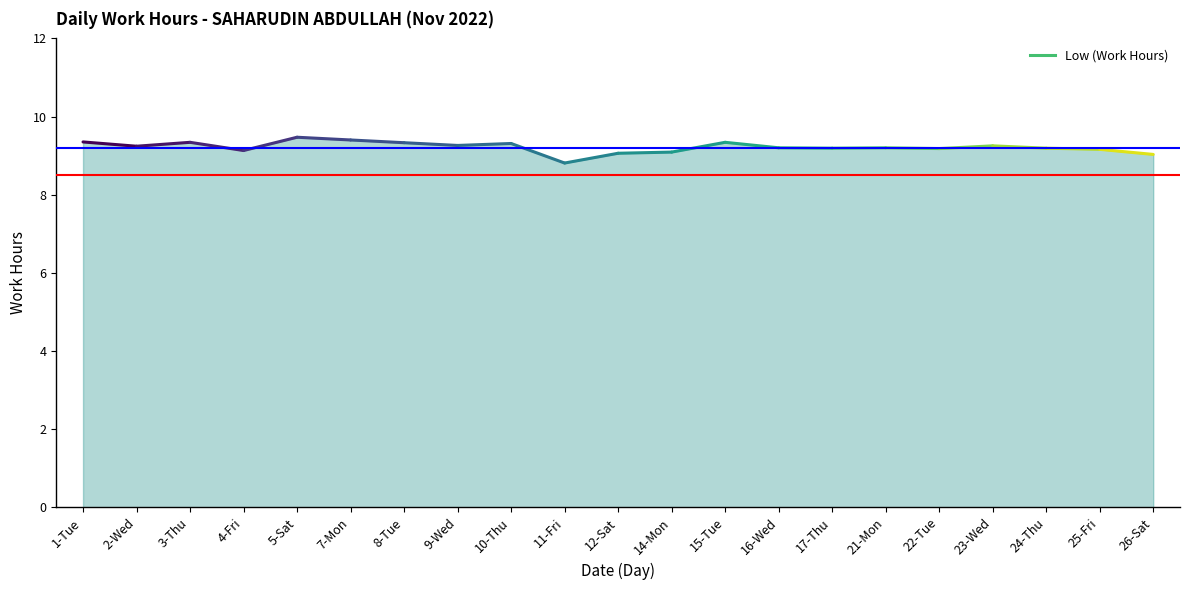

Rank the categories by value from lowest to highest.

11-Fri, 26-Sat, 12-Sat, 14-Mon, 4-Fri, 25-Fri, 22-Tue, 17-Thu, 24-Thu, 16-Wed, 21-Mon, 2-Wed, 23-Wed, 9-Wed, 10-Thu, 8-Tue, 3-Thu, 15-Tue, 1-Tue, 7-Mon, 5-Sat